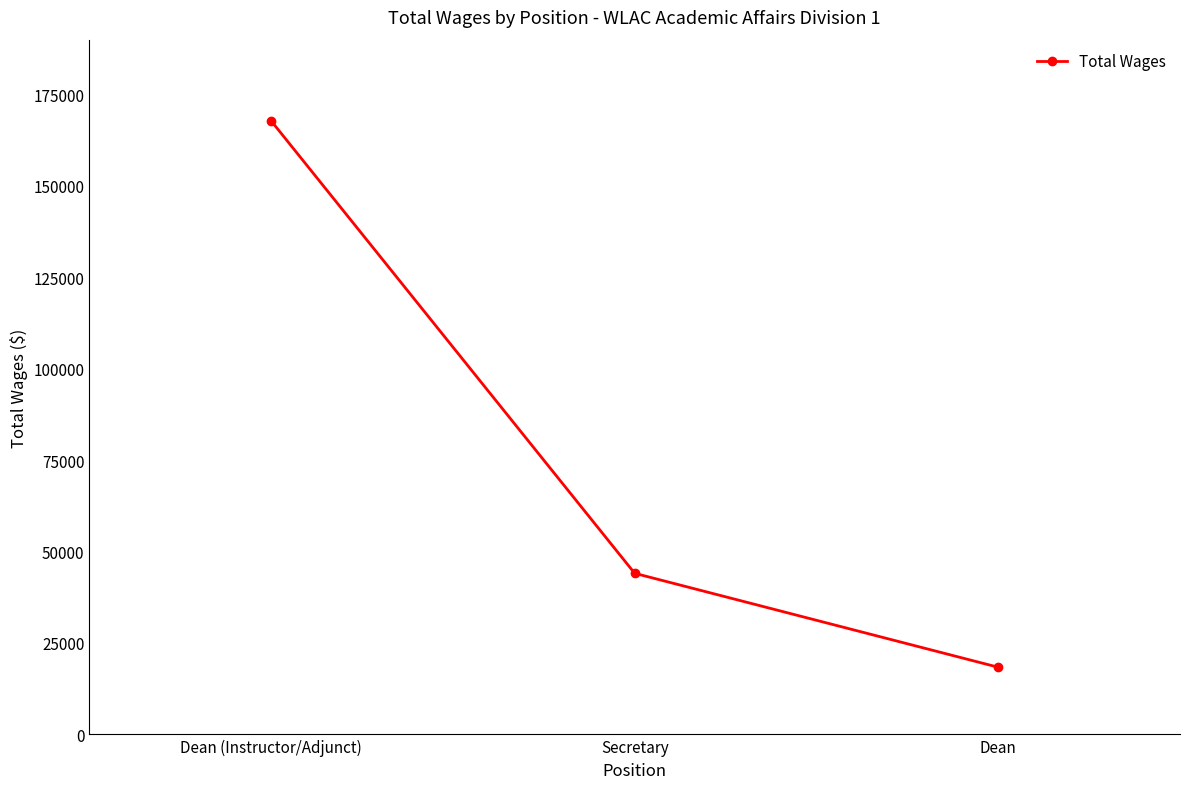

What is the change in value from Dean (Instructor/Adjunct) to Secretary?

-123738